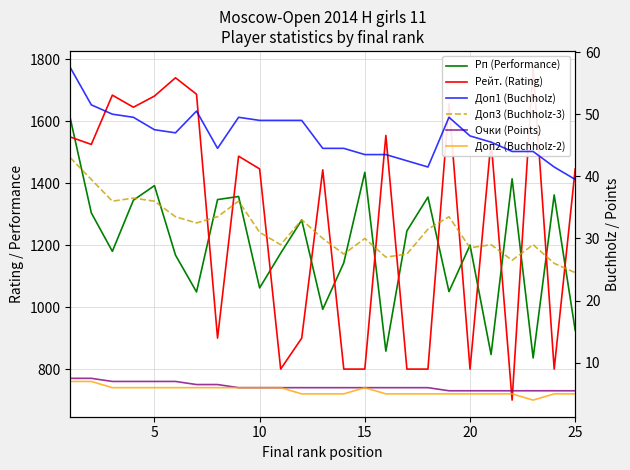

True or false: Доп2 (Buchholz-2) has a value of 9.0 at 5.

False